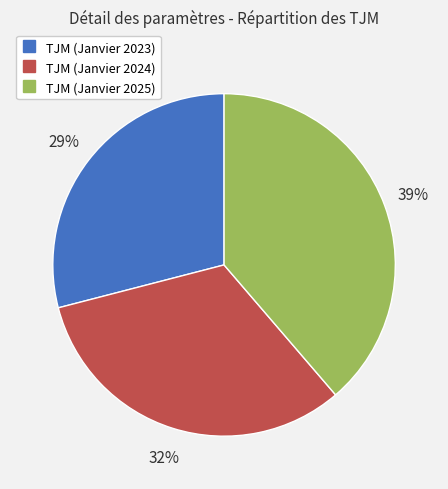

True or false: TJM (Janvier 2025) accounts for 45% of the total.

False